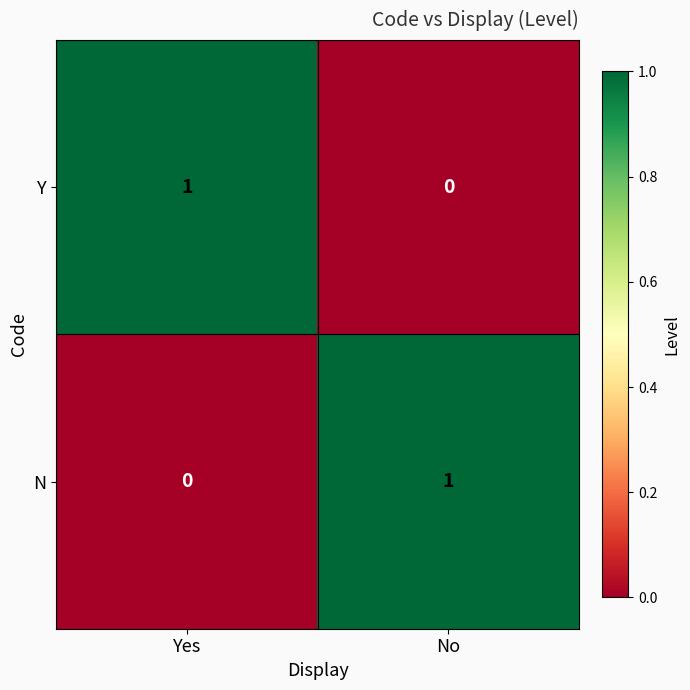

List the labels in order of N value, smallest first.

Yes, No